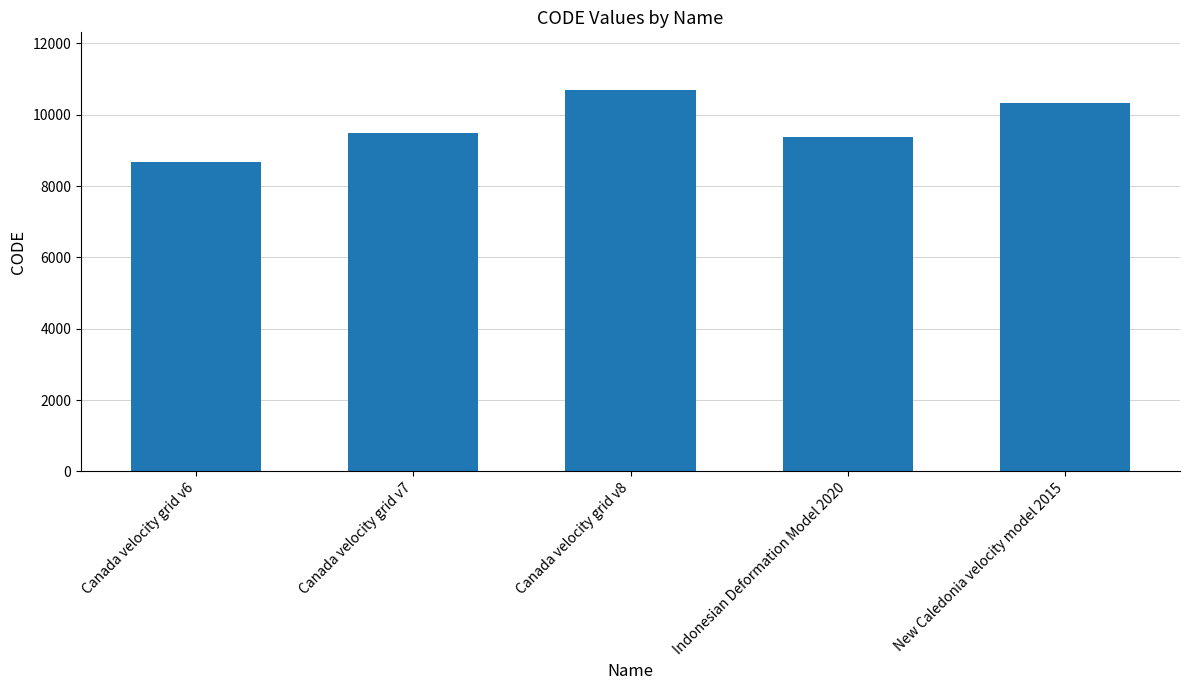

What is the difference between the values at Canada velocity grid v7 and Canada velocity grid v6?

807